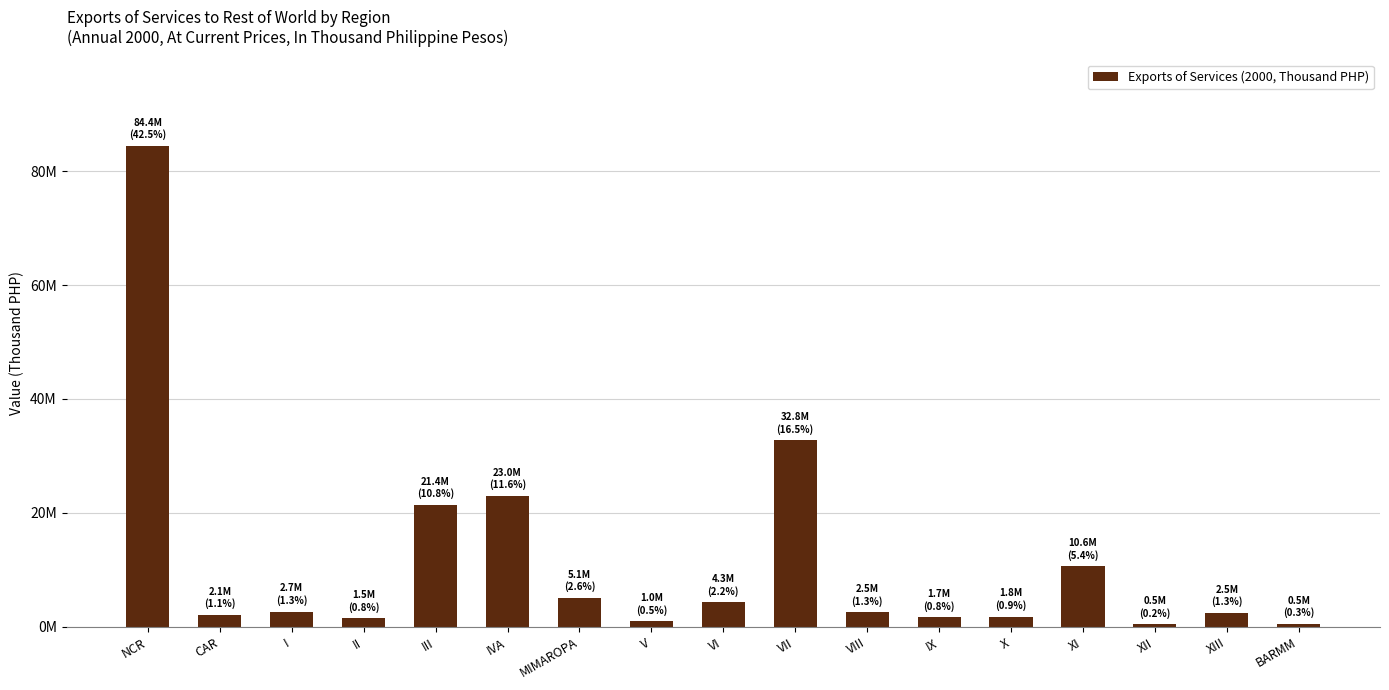

What is the label of the 5th bar from the left?

III